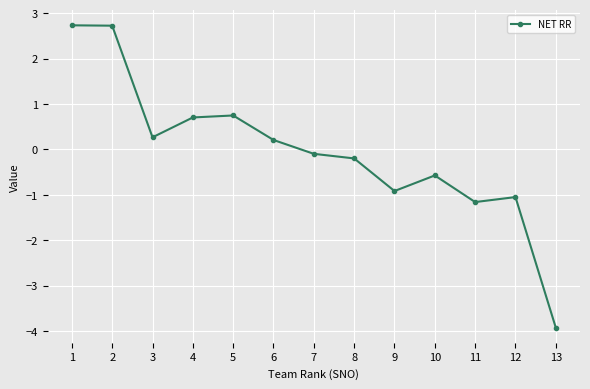

What is the maximum value shown in the chart?

2.7